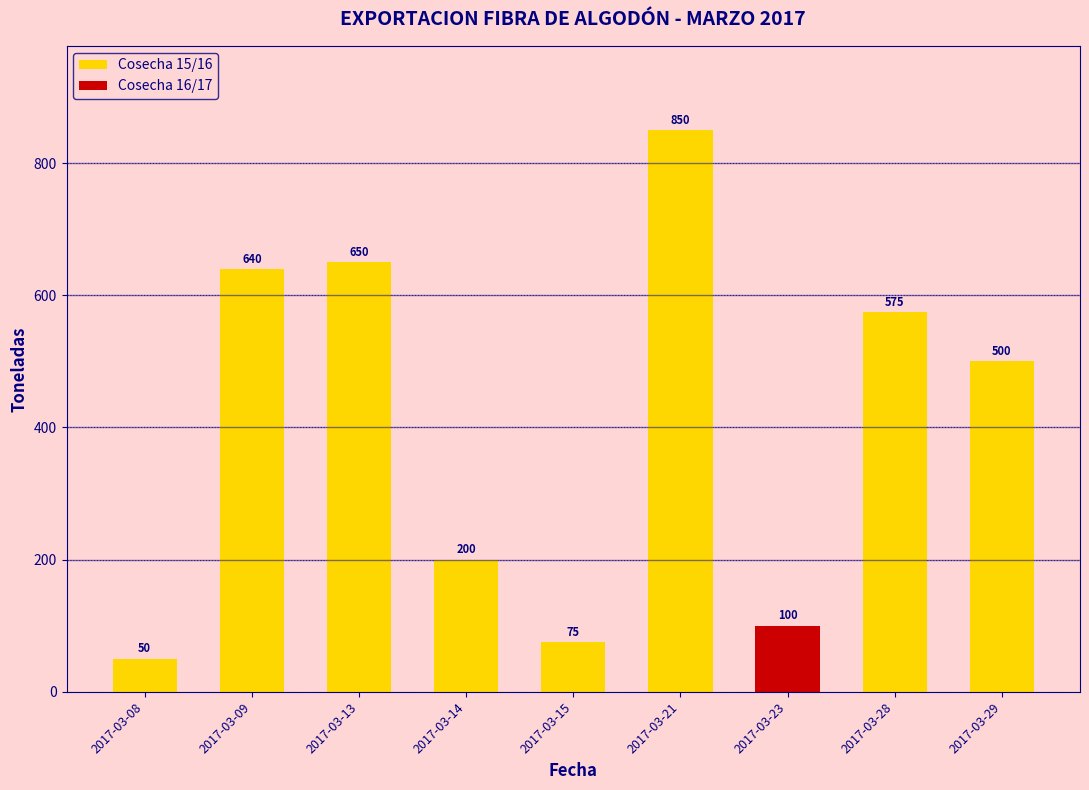

How many values in the Cosecha 16/17 series exceed 0?

1